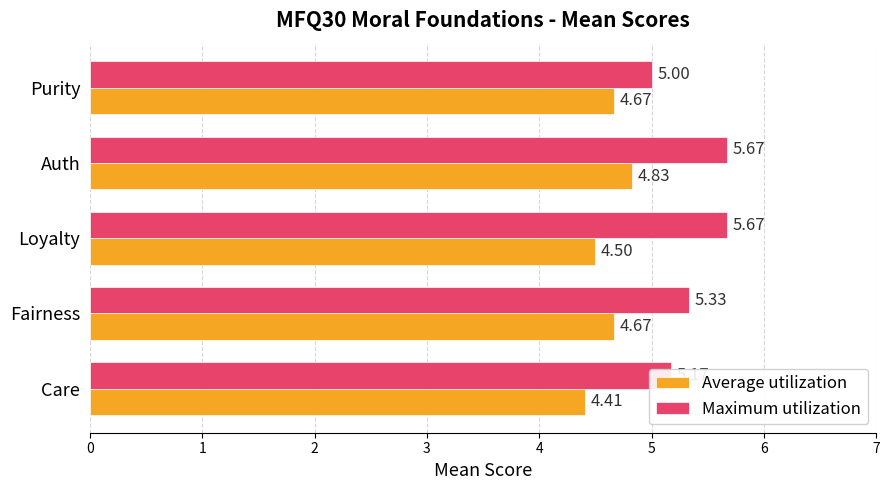

Rank the series by their maximum value, from lowest to highest.

Average utilization, Maximum utilization